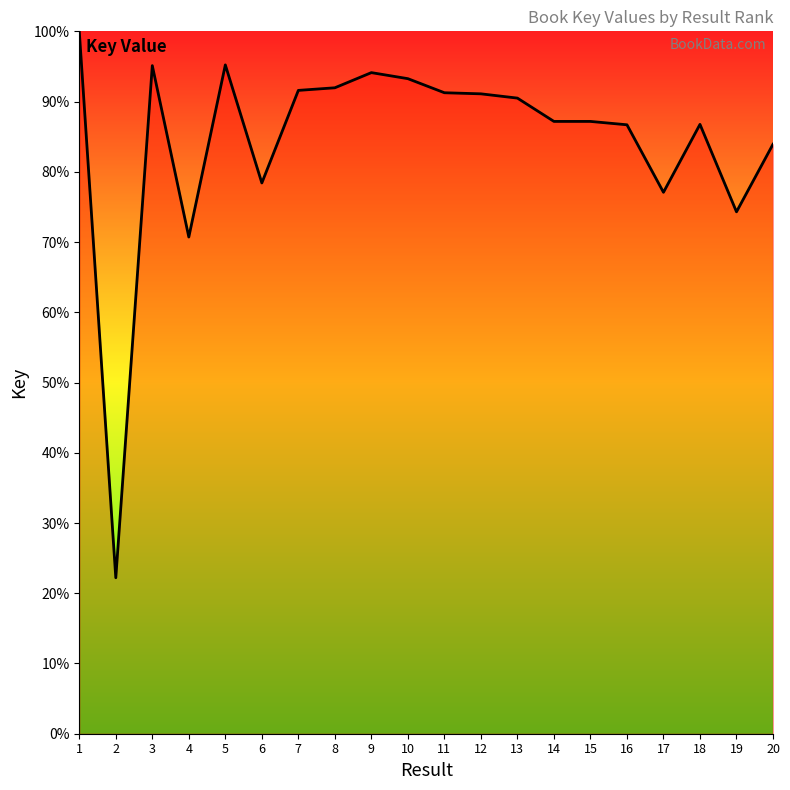

What is the change in value from 7 to 16?

-4.9